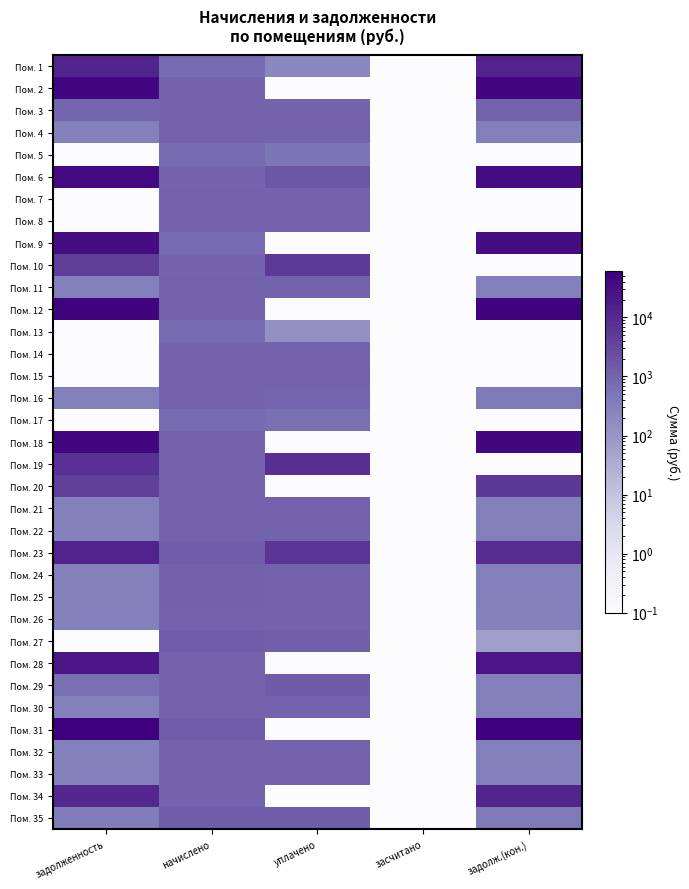

Rank the series by their maximum value, from lowest to highest.

Пом. 17, Пом. 5, Пом. 13, Пом. 14, Пом. 15, Пом. 4, Пом. 7, Пом. 16, Пом. 30, Пом. 32, Пом. 33, Пом. 3, Пом. 22, Пом. 26, Пом. 11, Пом. 21, Пом. 8, Пом. 25, Пом. 24, Пом. 27, Пом. 35, Пом. 29, Пом. 10, Пом. 20, Пом. 19, Пом. 34, Пом. 1, Пом. 23, Пом. 28, Пом. 9, Пом. 6, Пом. 2, Пом. 18, Пом. 12, Пом. 31